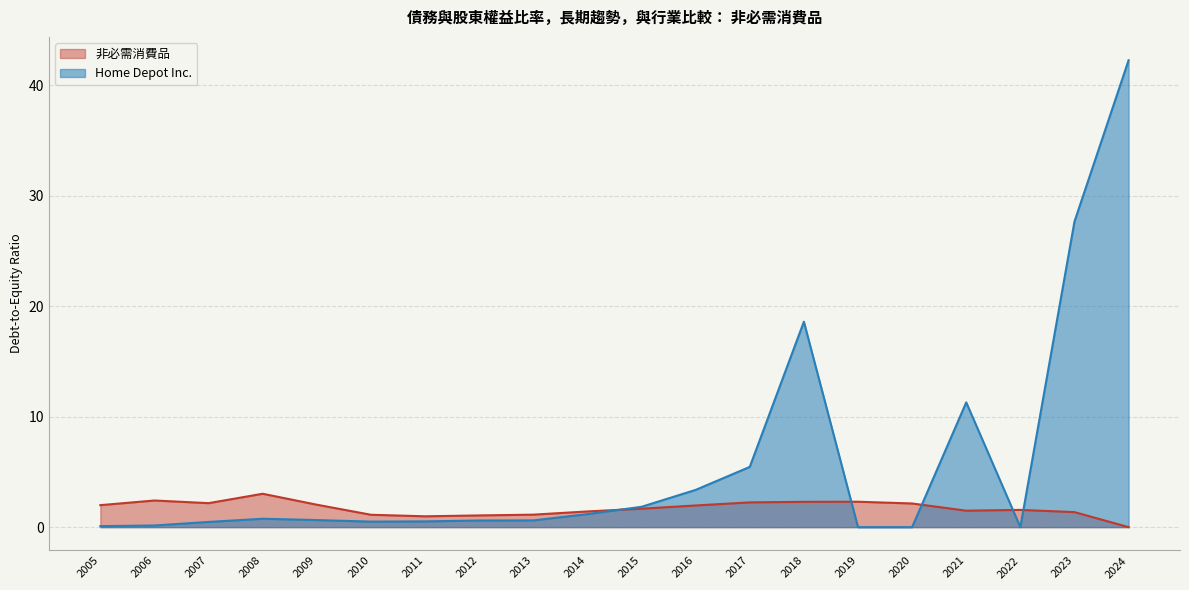

How many positive values does the Home Depot Inc. series have?

17